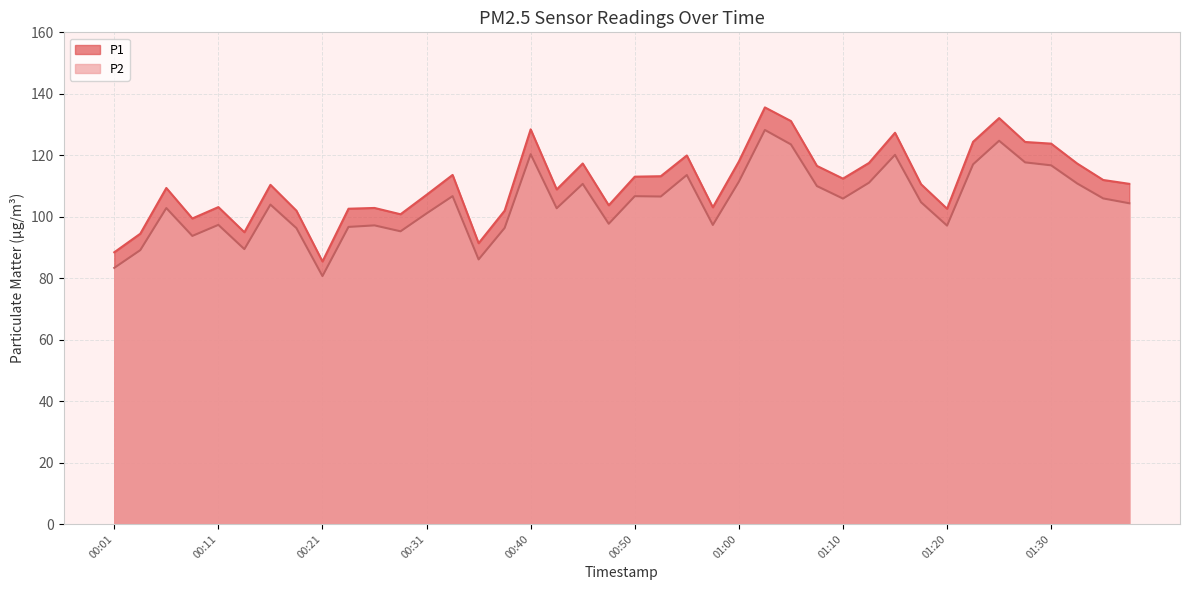

True or false: P1 and P2 intersect in this chart.

False